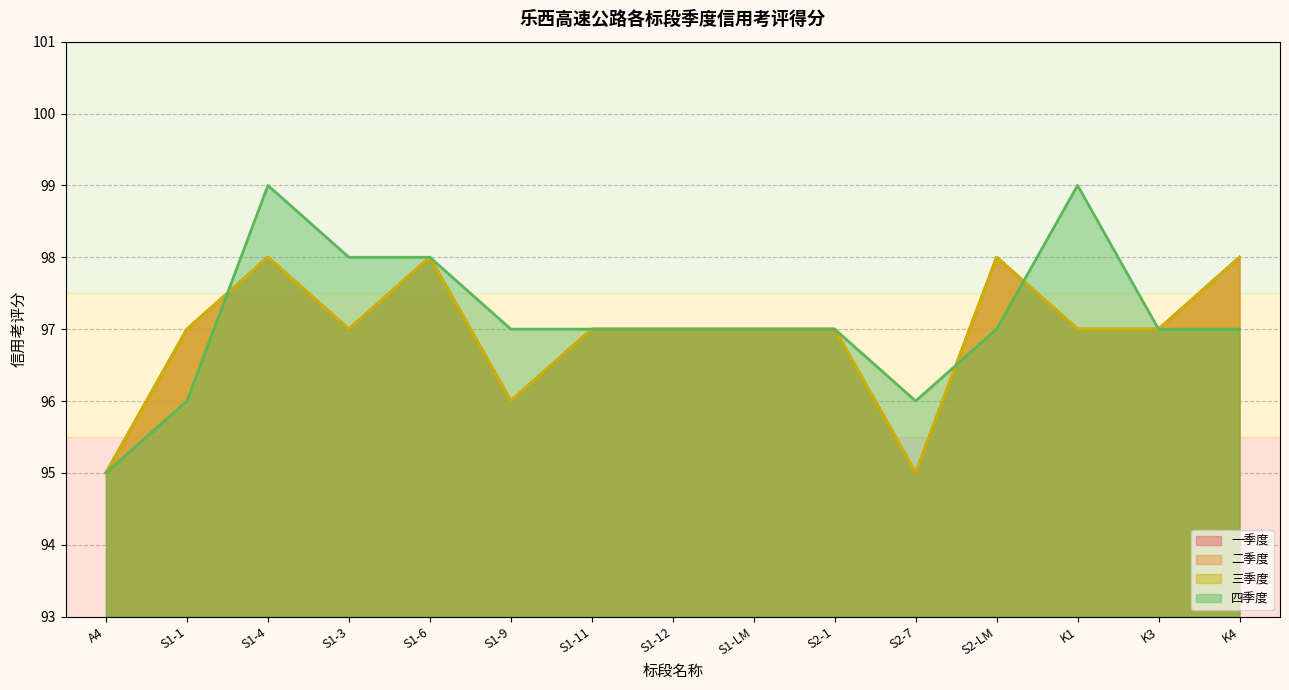

Does the chart display data point markers on the line(s)?

No